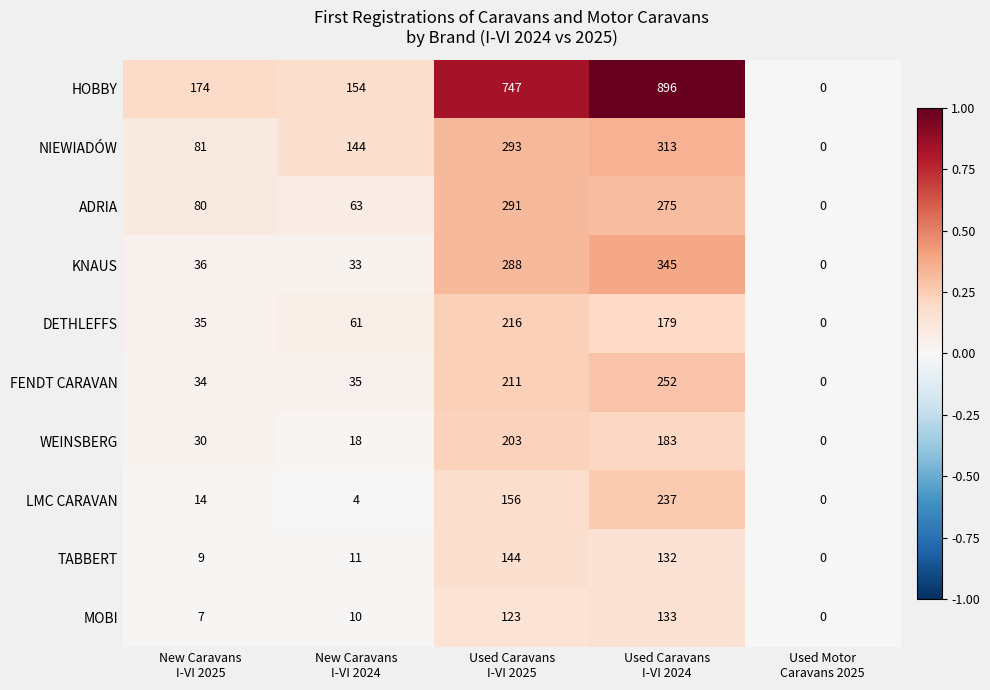

What is the sum of all HOBBY values?

1971